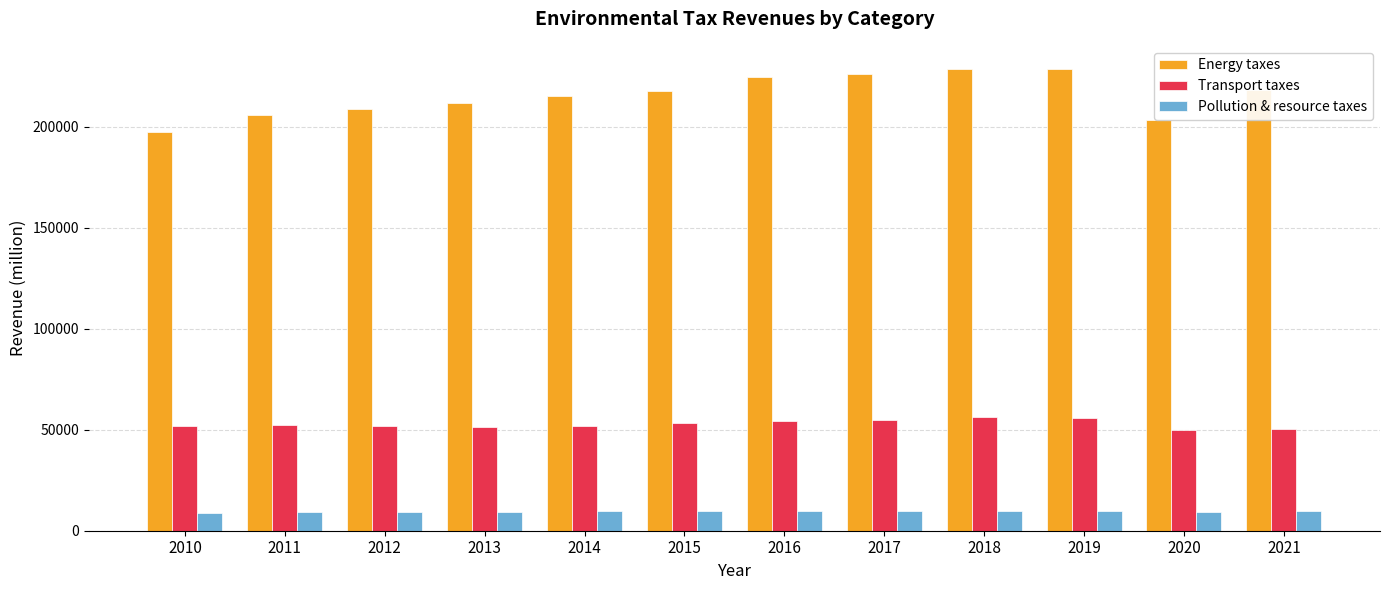

Is it true that Energy taxes equals 211796.9 at 2013?

True